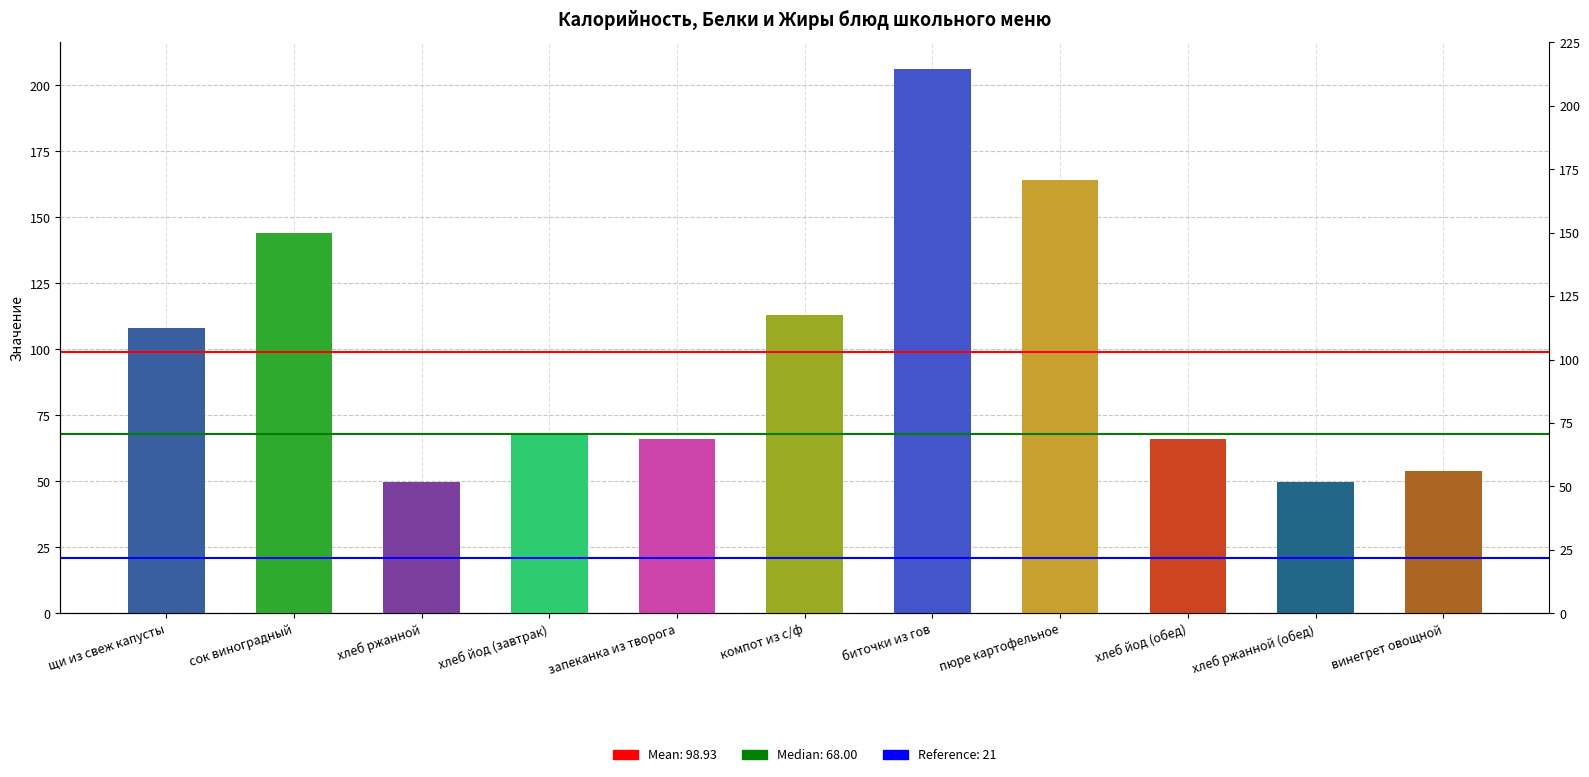

List the labels in order of value, largest first.

биточки из гов, пюре картофельное, сок виноградный, компот из с/ф, щи из свеж капусты, хлеб йод (завтрак), запеканка из творога, хлеб йод (обед), винегрет овощной, хлеб ржанной, хлеб ржанной (обед)